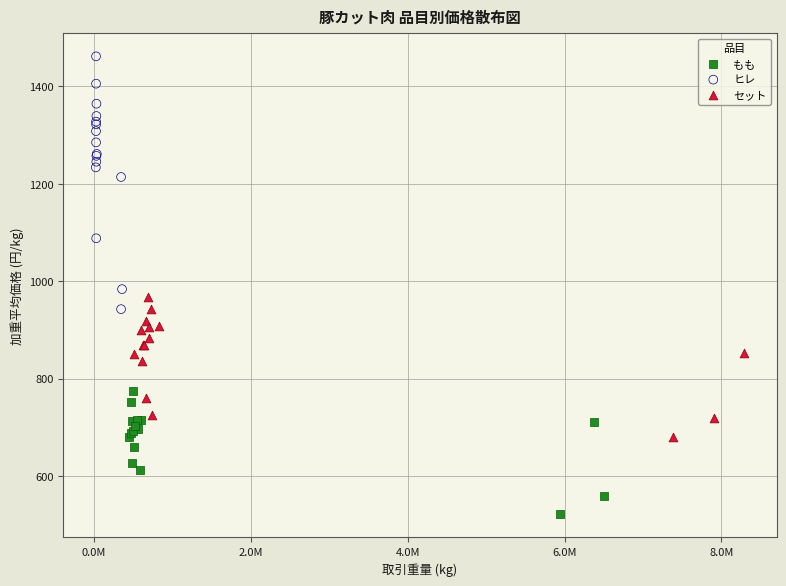

Which series reaches the minimum Y coordinate?

もも